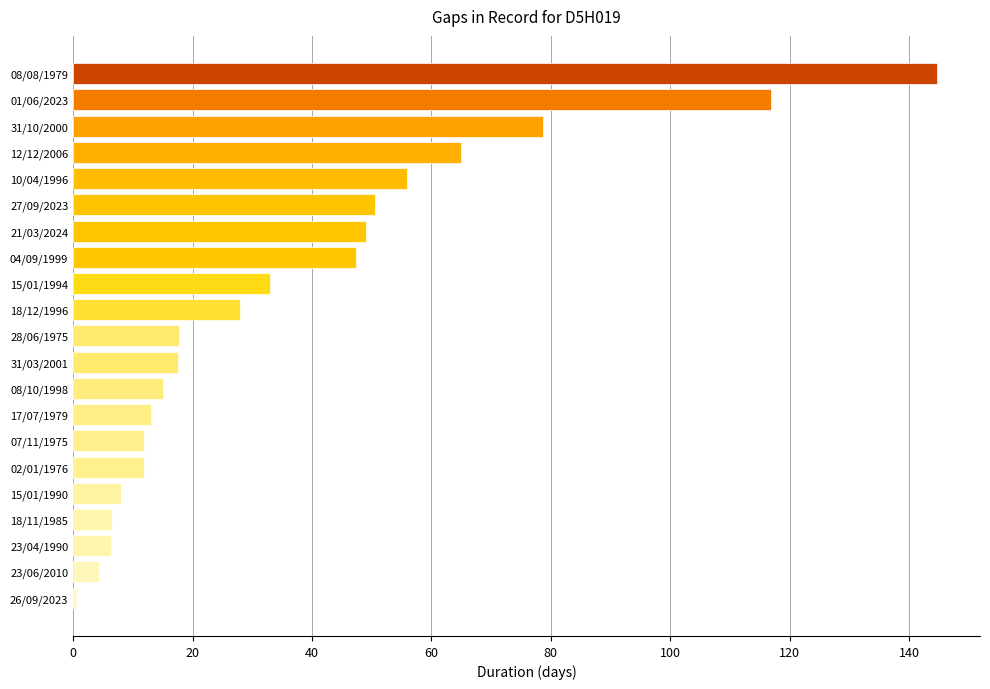

At which category does the chart reach its peak across all series?

08/08/1979